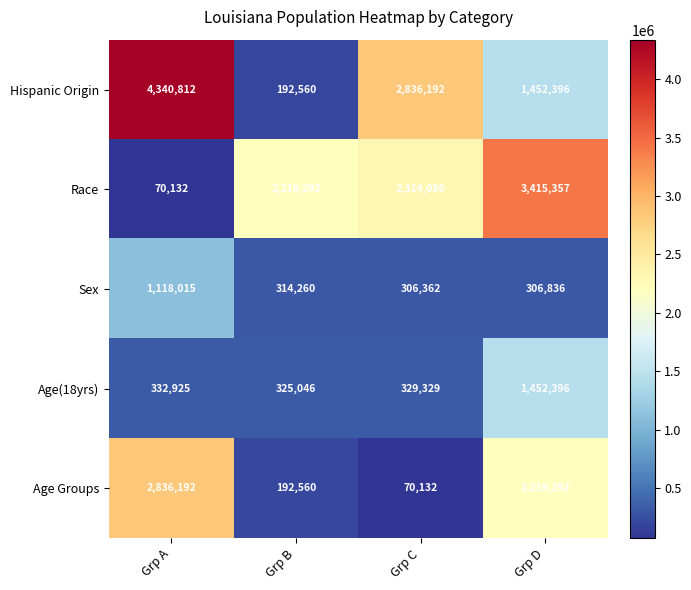

Reading right to left, extract all data points from this chart.

Hispanic Origin: 1452396	2836192	192560	4340812
Race: 3415357	2314080	2219292	70132
Sex: 306836	306362	314260	1118015
Age(18yrs): 1452396	329329	325046	332925
Age Groups: 2219292	70132	192560	2836192